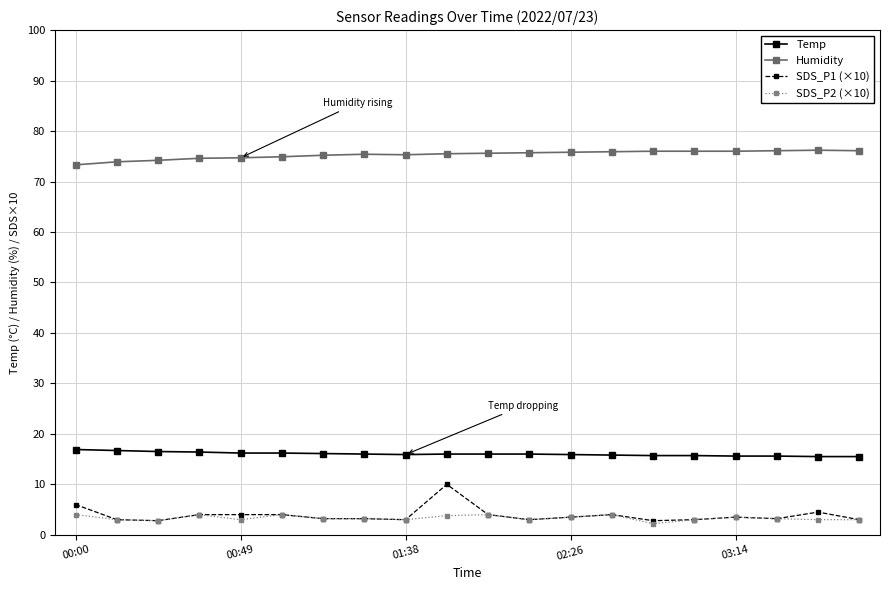

Count the number of categories in the chart.

20